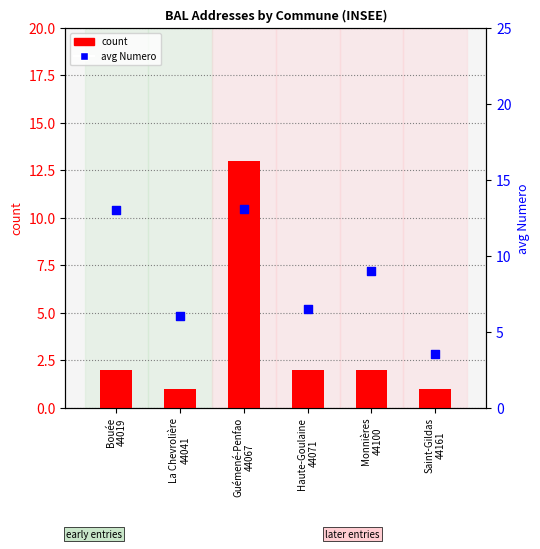

At which category is the sum across all series the highest?

Guémené-Penfao
44067